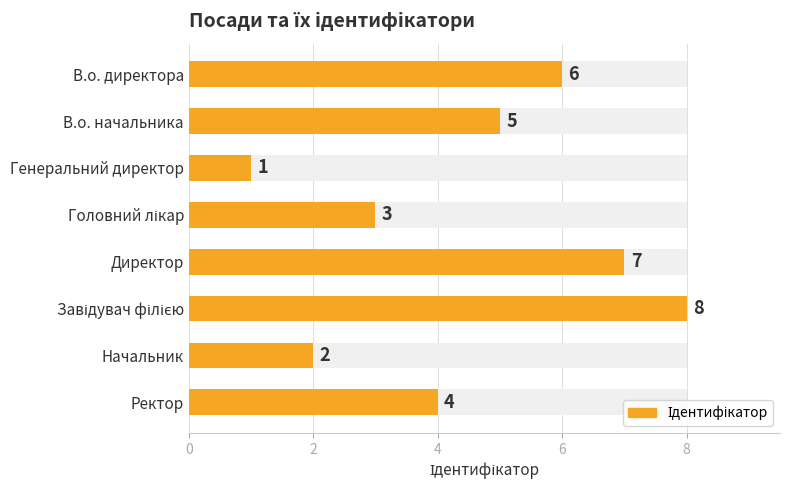

The chart shows a value of 1 at Начальник. True or false?

False